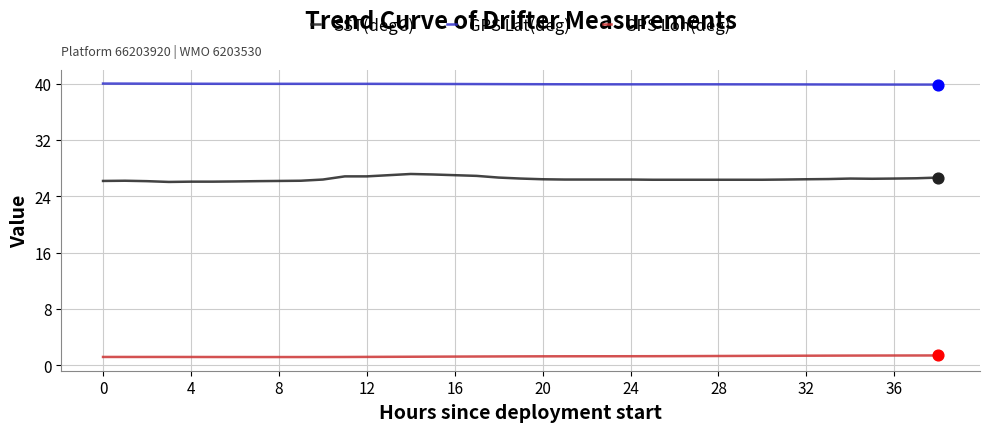

List the series in order of their peak value, lowest first.

GPS Lon(deg), SST(degC), GPS Lat(deg)